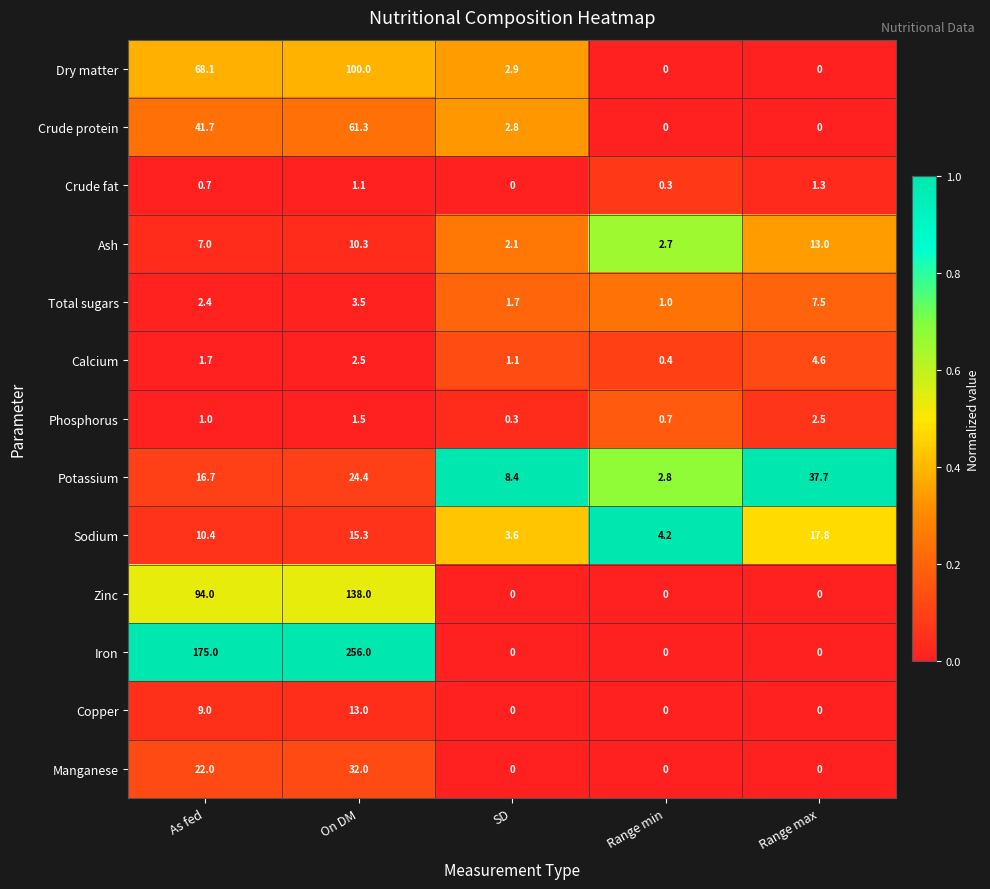

Which series changed the most between Range min and Range max?

Potassium